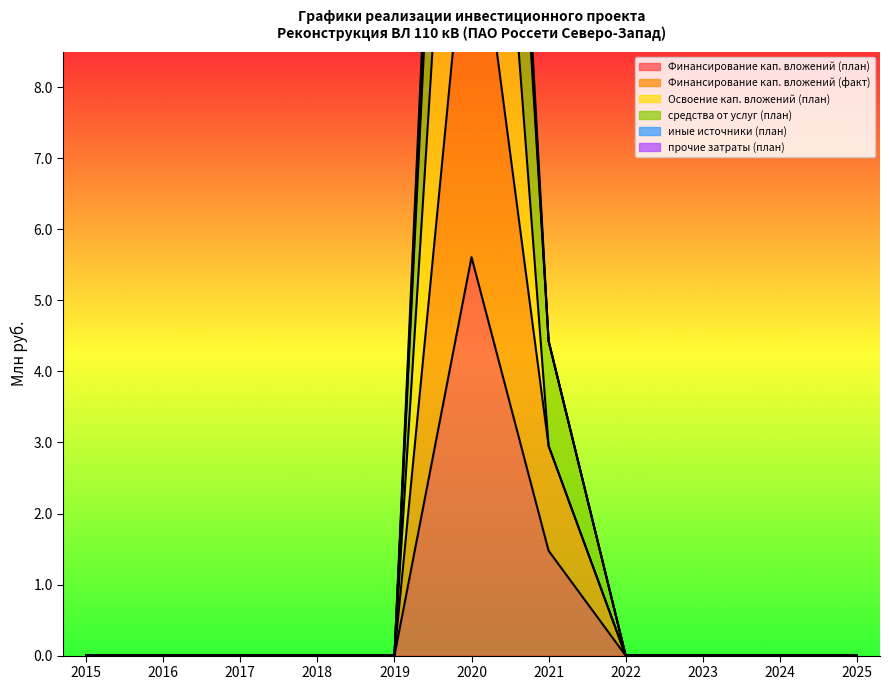

Reading left to right, transcribe all the data shown in this chart.

Финансирование кап. вложений (план): 0.0	0.0	0.0	0.0	0.0	5.6	1.5	0.0	0.0	0.0	0.0
Финансирование кап. вложений (факт): 0.0	0.0	0.0	0.0	0.0	11.2	3.0	0.0	0.0	0.0	0.0
Освоение кап. вложений (план): 0.0	0.0	0.0	0.0	0.0	17.3	3.0	0.0	0.0	0.0	0.0
средства от услуг (план): 0.0	0.0	0.0	0.0	0.0	22.3	4.4	0.0	0.0	0.0	0.0
иные источники (план): 0.0	0.0	0.0	0.0	0.0	24.0	4.4	0.0	0.0	0.0	0.0
прочие затраты (план): 0.0	0.0	0.0	0.0	0.0	22.9	4.4	0.0	0.0	0.0	0.0